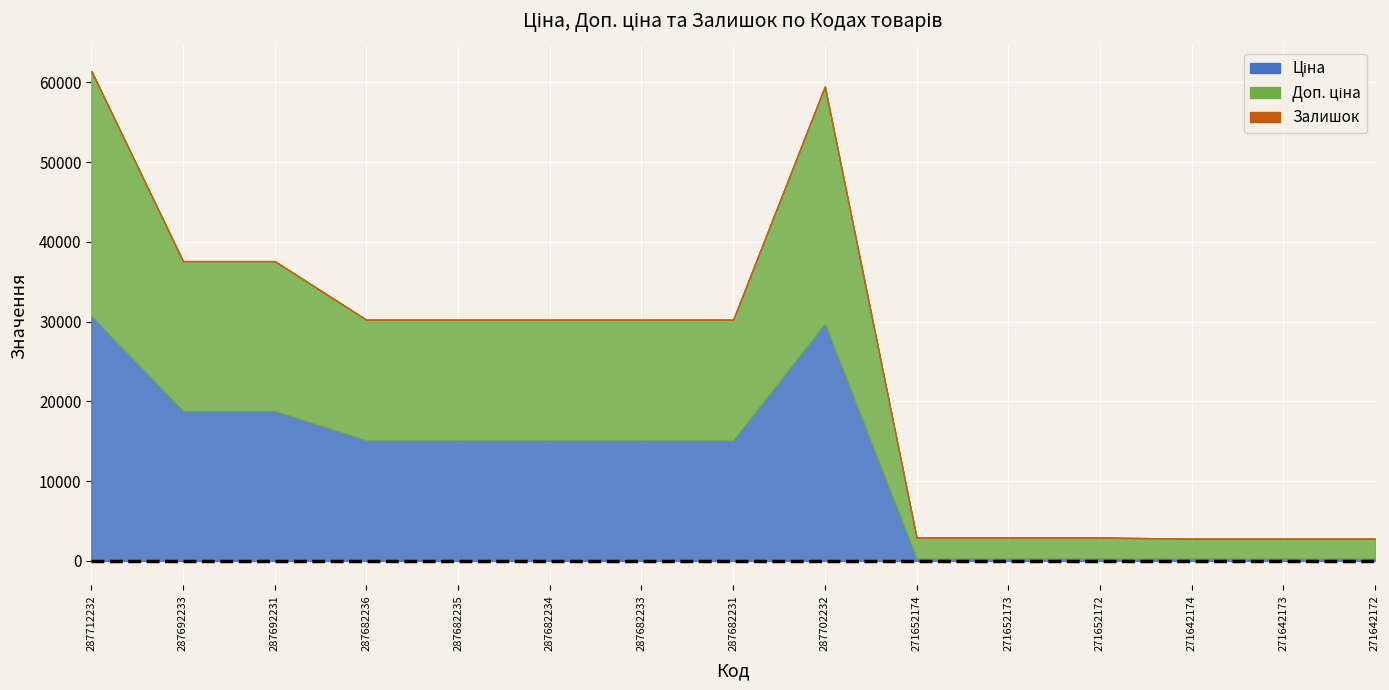

What are all the series names shown in the legend?

Ціна, Доп. ціна, Залишок